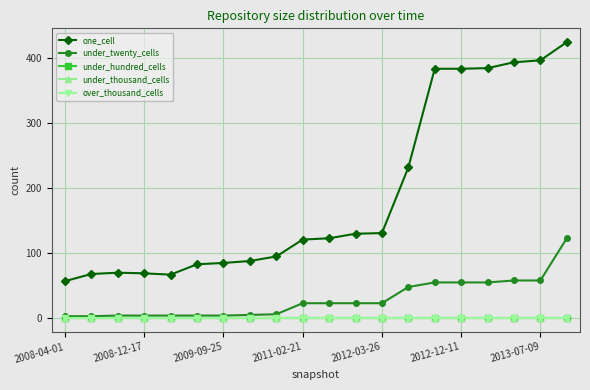

Is this an area chart (filled region under the line)?

No